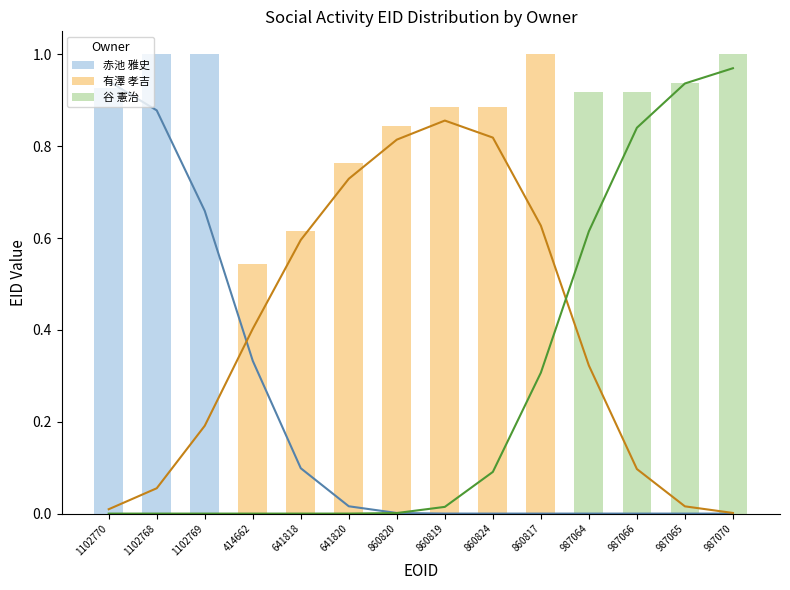

Between 987065 and 641820, which is larger?

987065